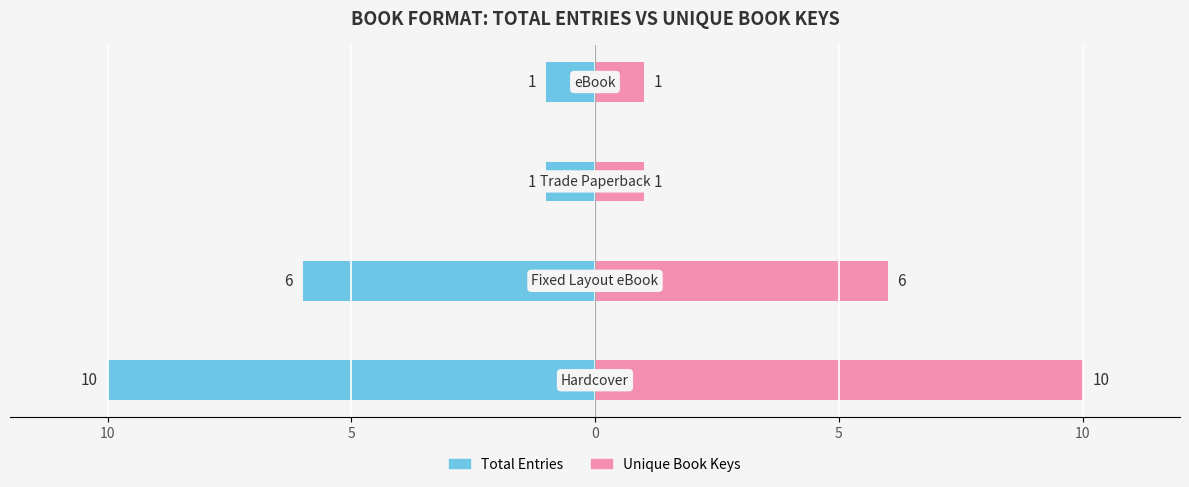

At 5, list the series in order from smallest to largest.

Total Entries, Unique Book Keys